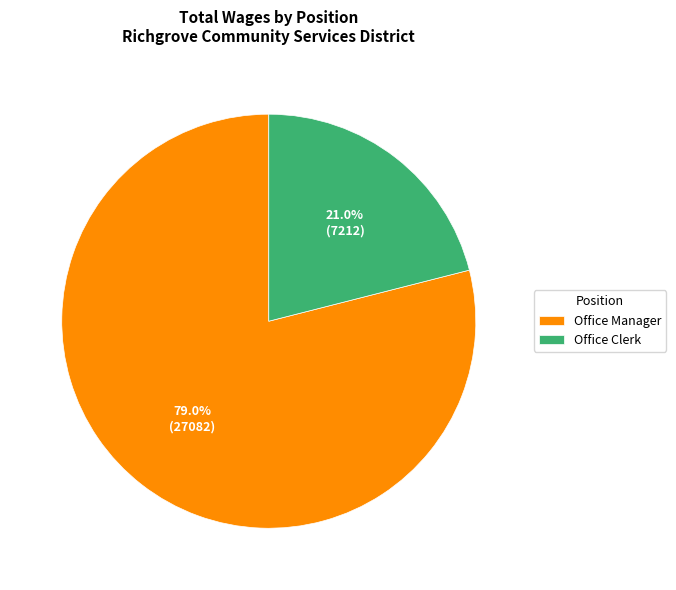

Rank the categories by value from lowest to highest.

Office Clerk, Office Manager